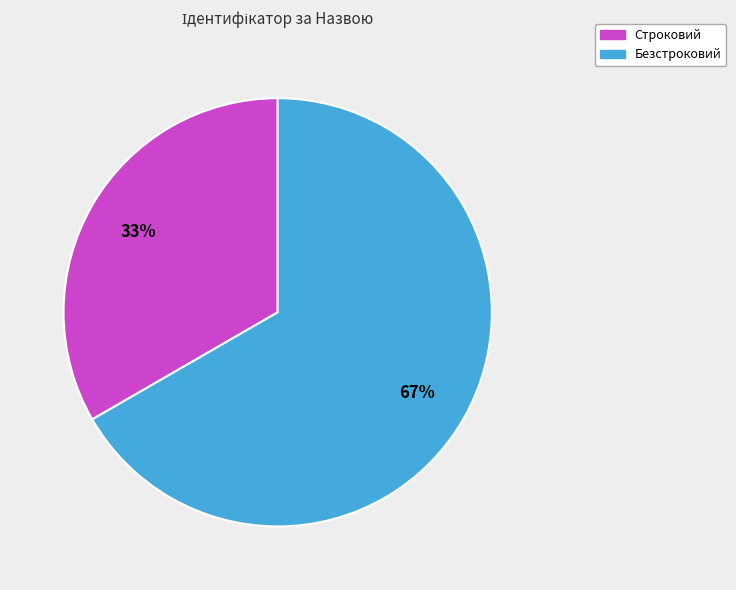

Which has a higher value, Безстроковий or Строковий?

Безстроковий